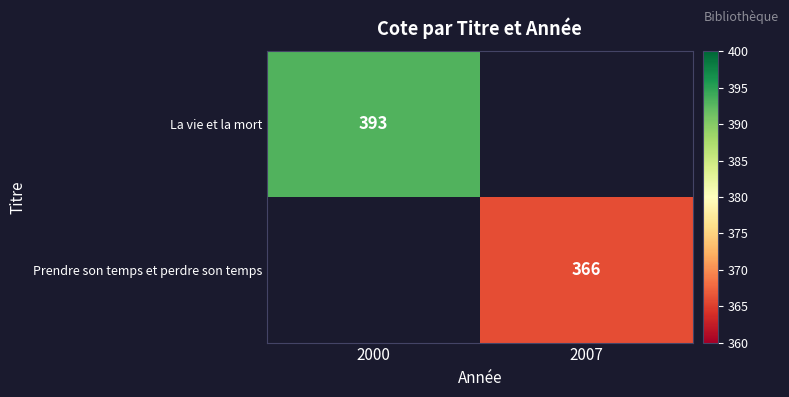

Is it true that Prendre son temps et perdre son temps equals 366 at 2007?

True